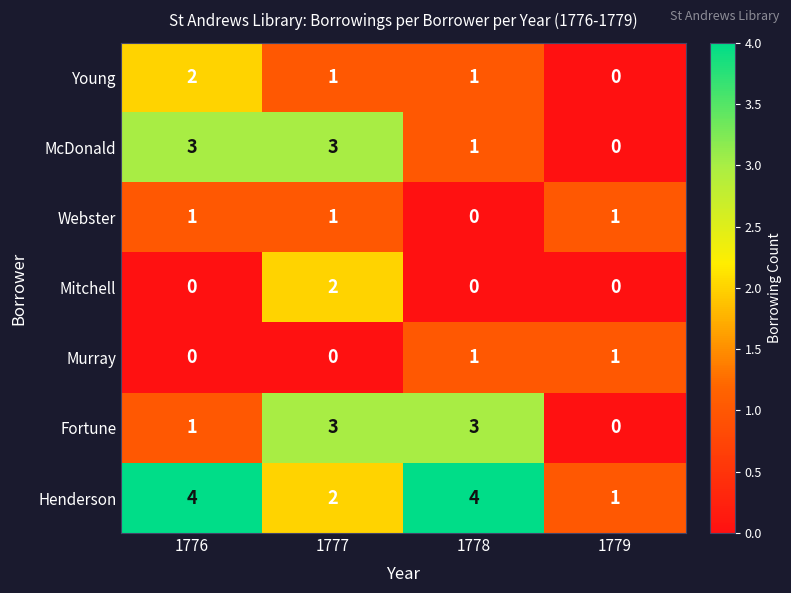

What is the greatest value displayed?

4